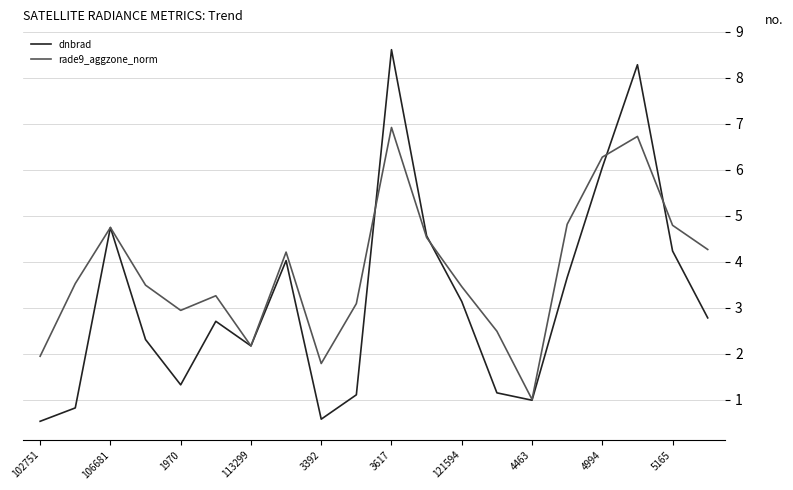

Does the chart have visible grid lines?

Yes